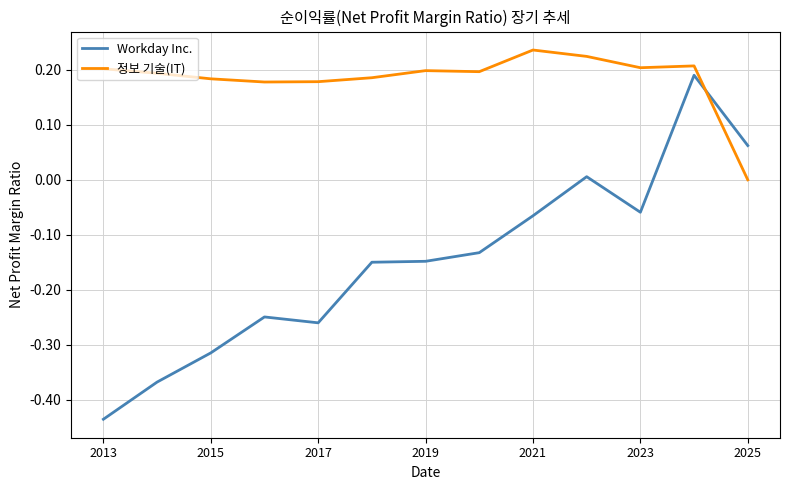

Which series has the largest total across all categories?

정보 기술(IT)